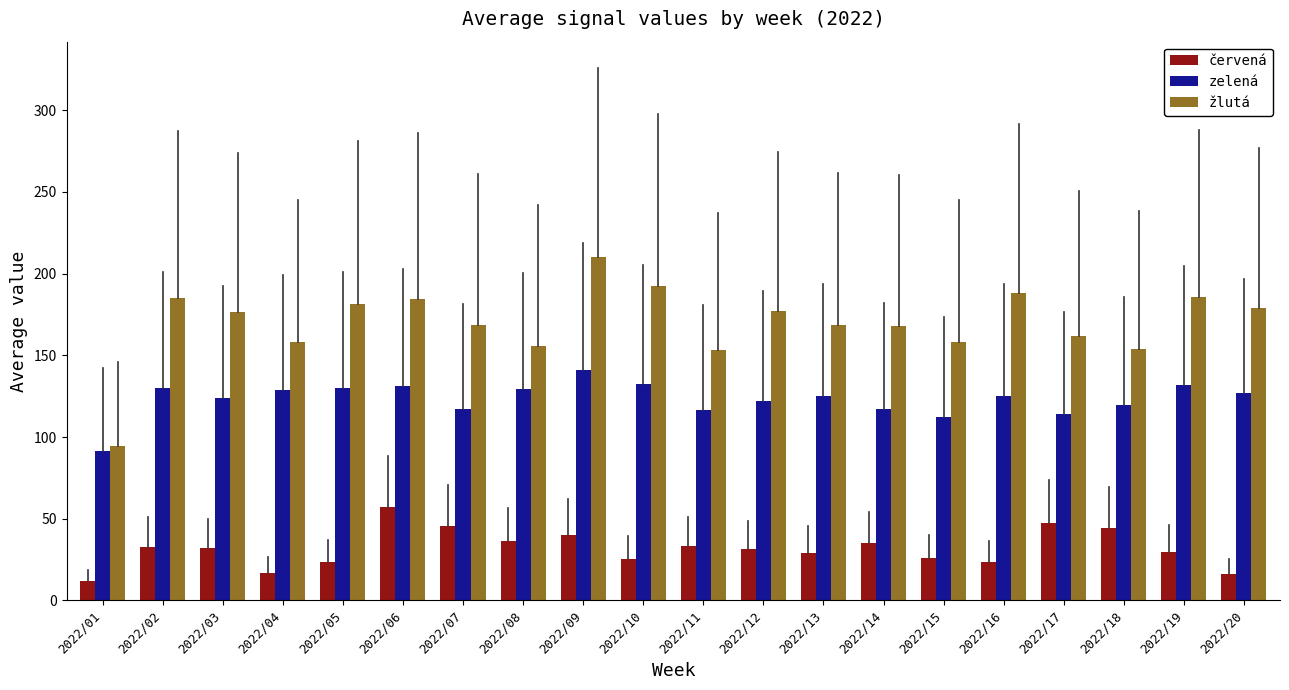

Count the number of data series in this chart.

3